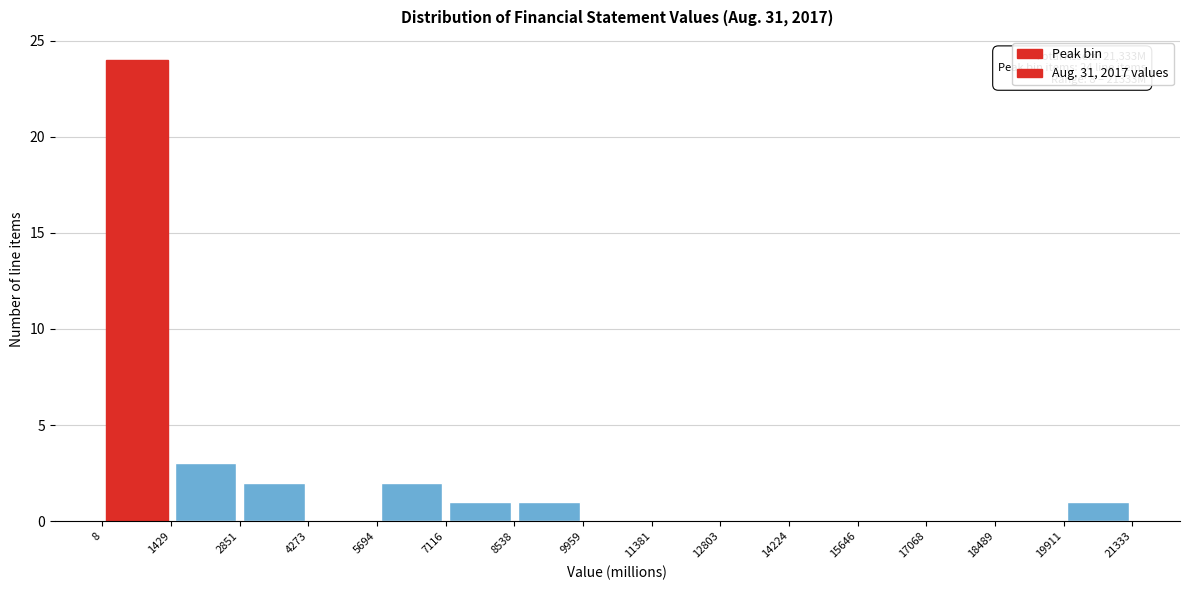

Which range on the x-axis has the tallest bar?

8 to 1429